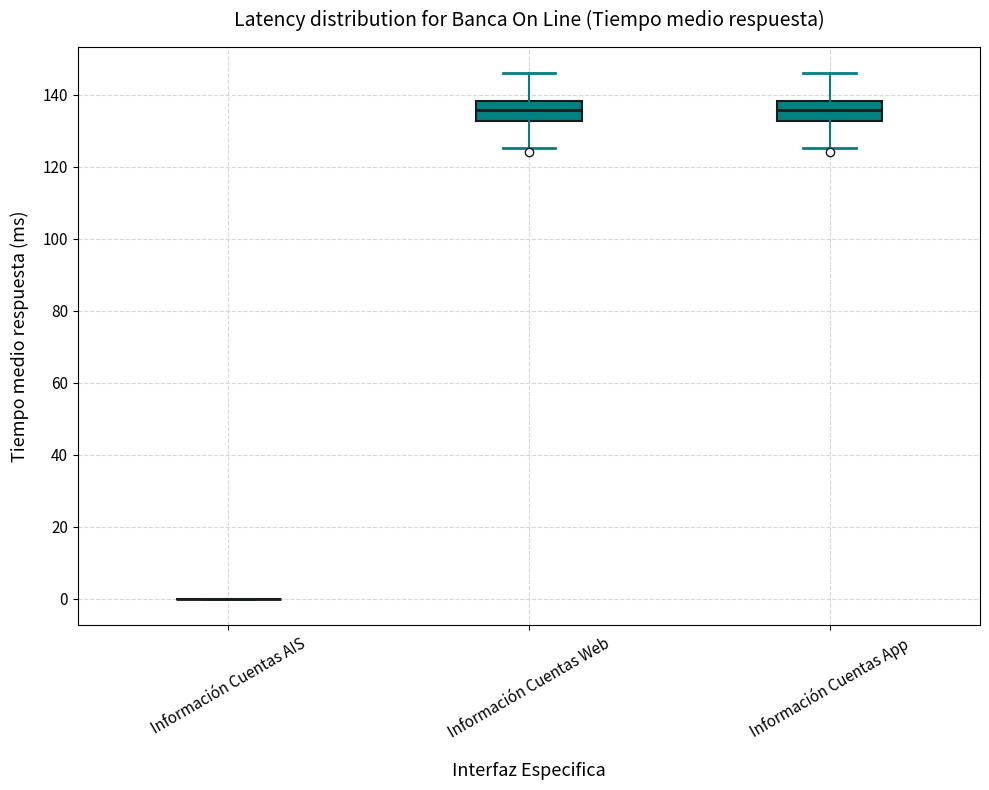

Reading left to right, transcribe this box plot: for each box, give where its median line is, the range the box spans, and where its two whiskers end, as read against the y-axis. The values are not printed on the chart, so give them approximately, as read against the axis.

Información Cuentas AIS: box collapsed to a line at 0, whiskers 0 to 0
Información Cuentas Web: median 136, box 132 to 138, whiskers 126 to 146
Información Cuentas App: median 136, box 132 to 138, whiskers 126 to 146